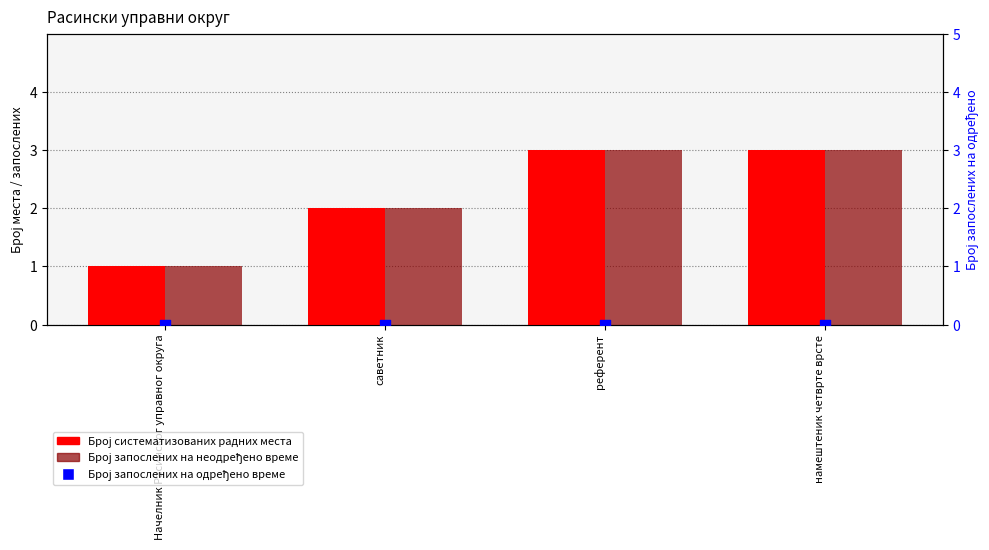

Which series has the largest total across all categories?

Број систематизованих радних места